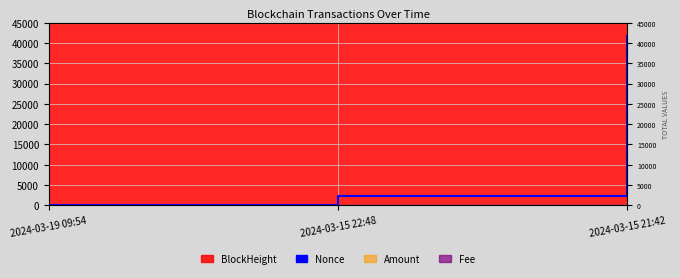

The value at 2024-03-19 09:54 is 0. True or false?

True